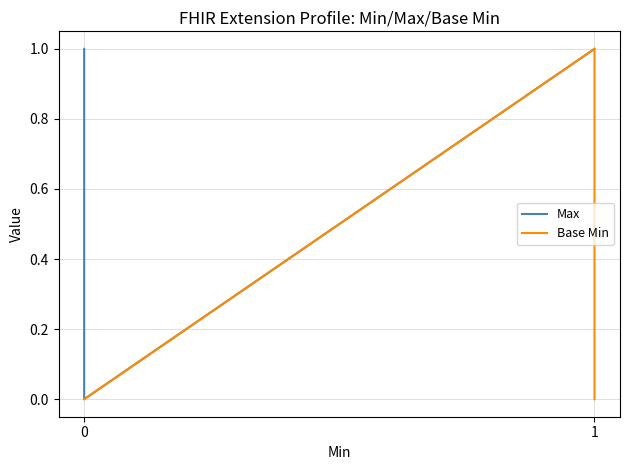

At which category is the sum across all series the highest?

1